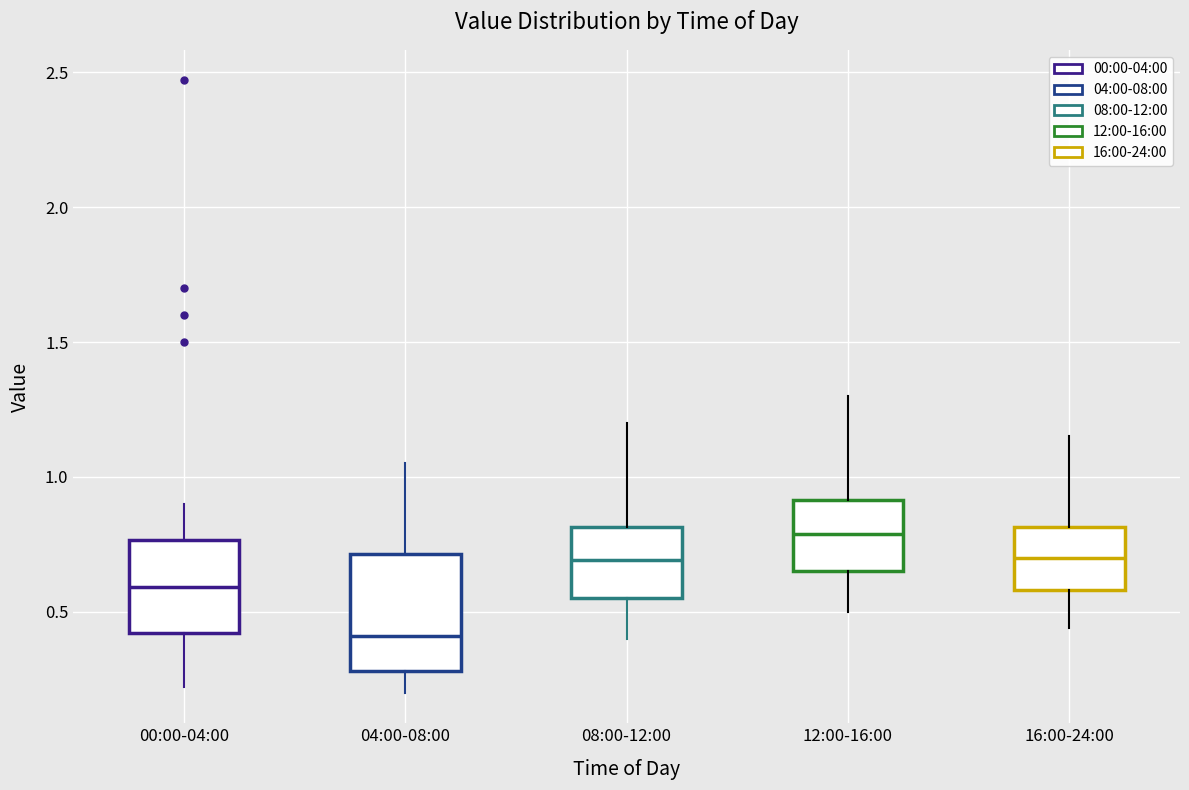

Where does the upper whisker of the box for 08:00-12:00 end on the y-axis? The values are not printed on the chart, so give them approximately, as read against the axis.

1.20